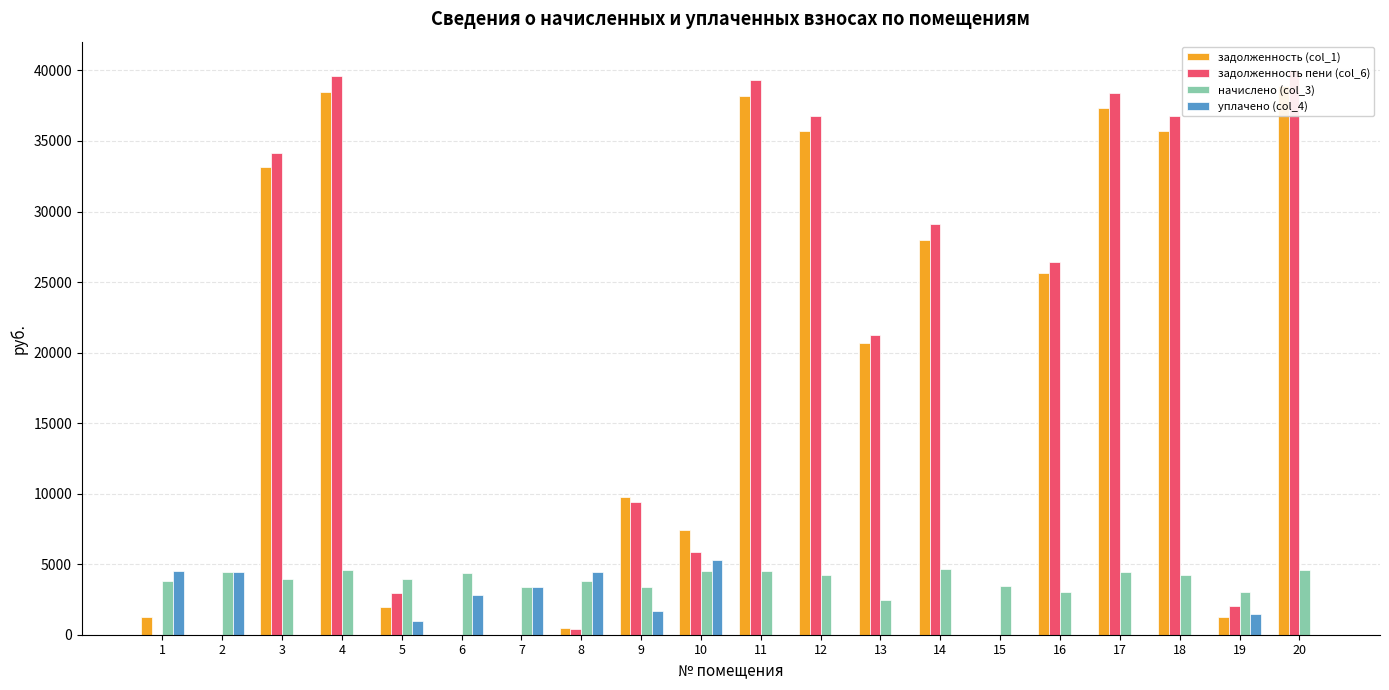

Where is задолженность (col_1) nearest to the value 19442?

13